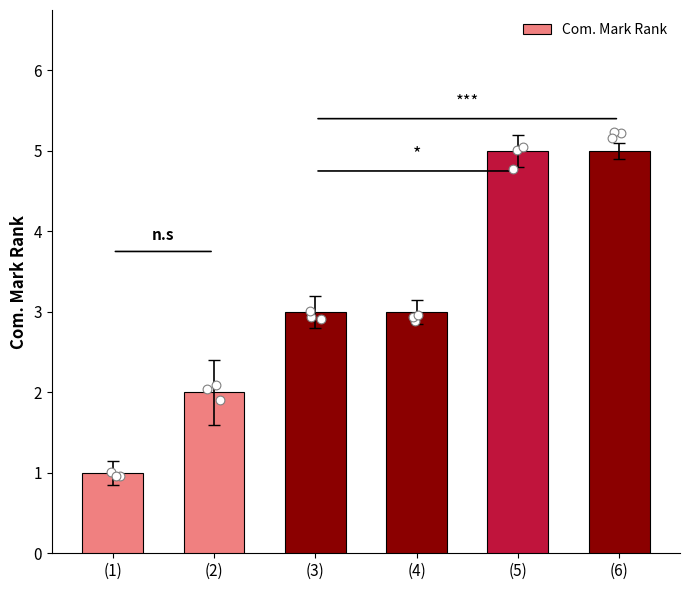

Between (4) and (2), which is larger?

(4)